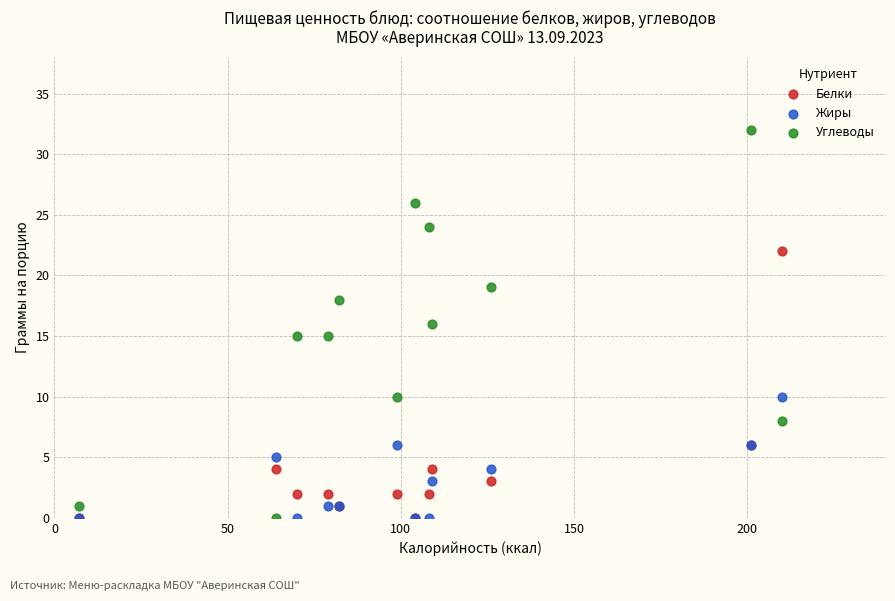

What are all the series names shown in the legend?

Белки, Жиры, Углеводы